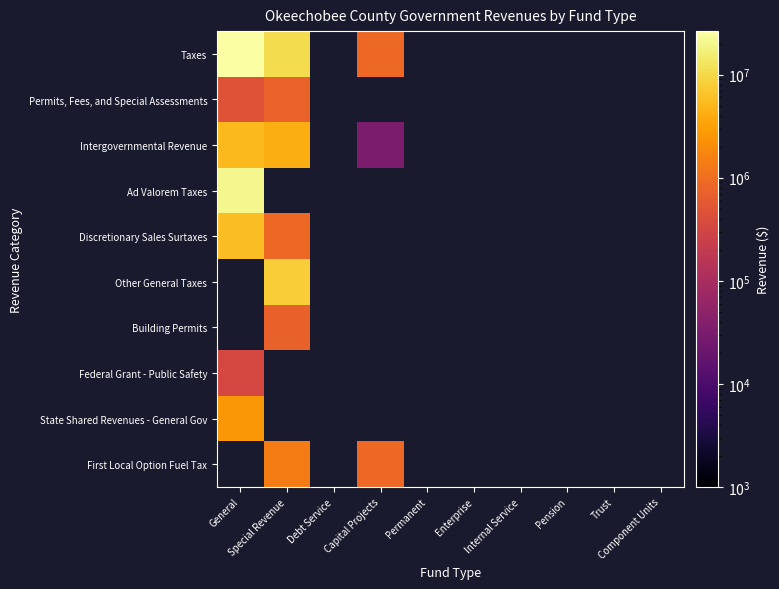

What is the maximum value shown in the chart?

26421065.0